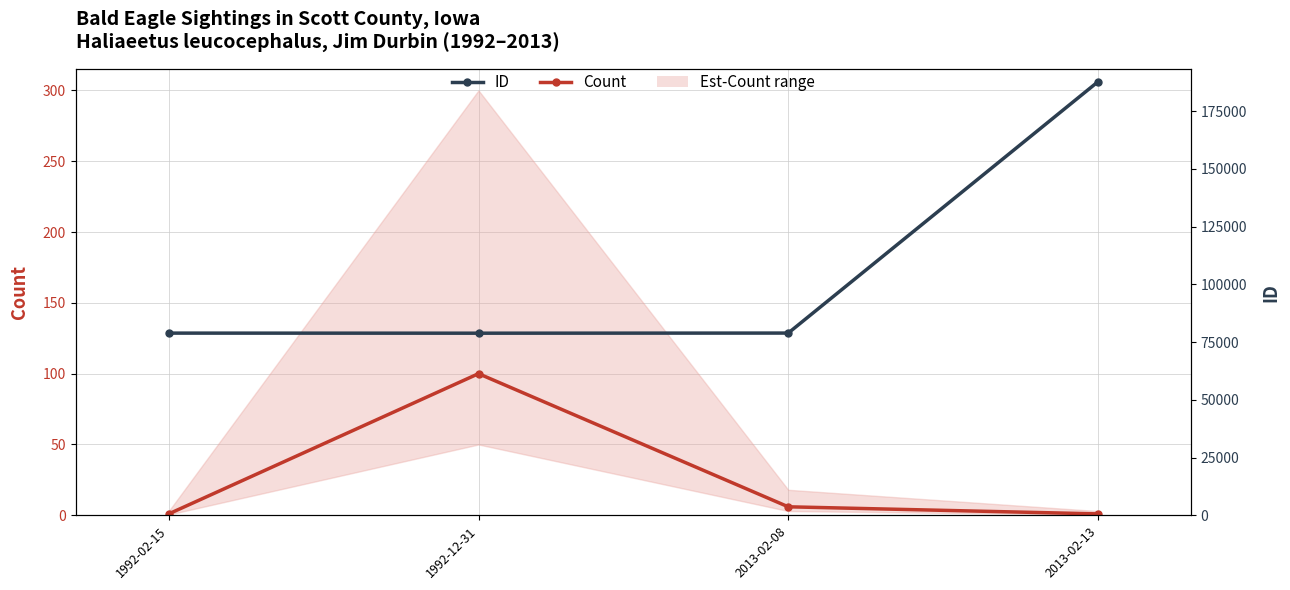

The Count series shows 1 at 2013-02-13. True or false?

True